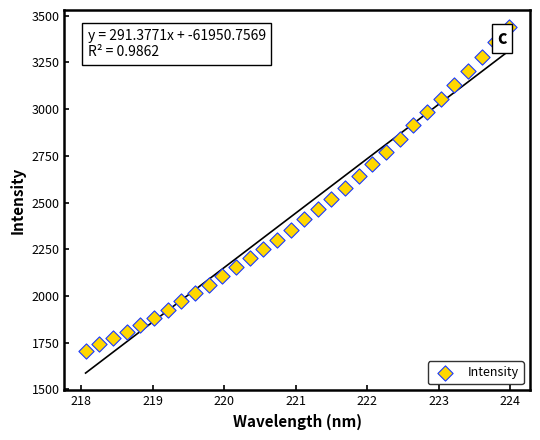

What is the range of Y values (max minus min)?

1734.4